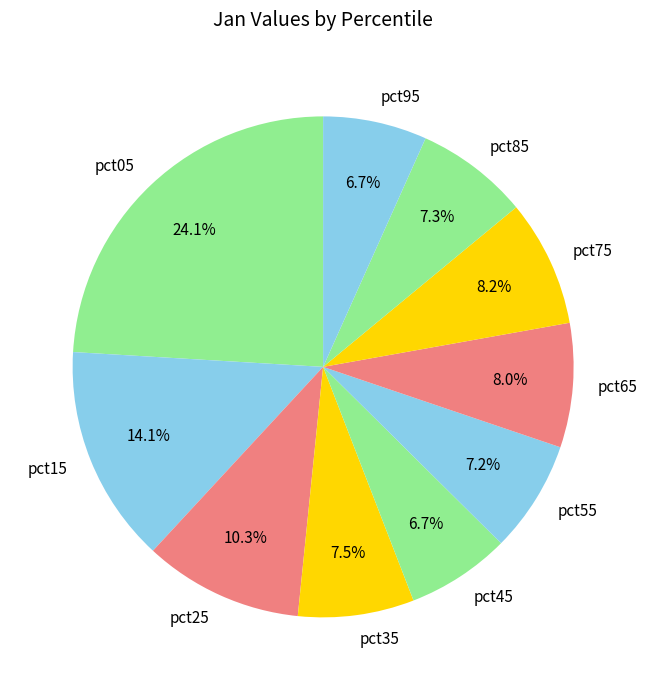

What is the ratio of the value at pct65 to the value at pct05?

0.3